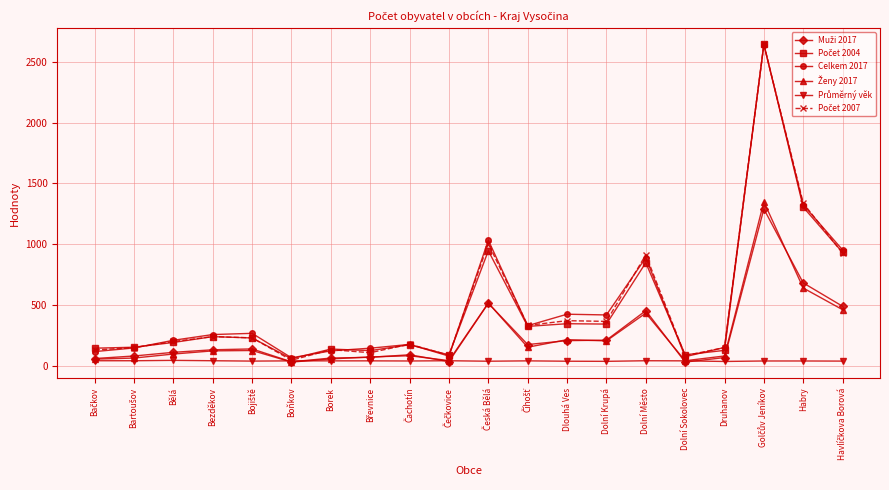

What is the label of the 4th point from the right?

Druhanov